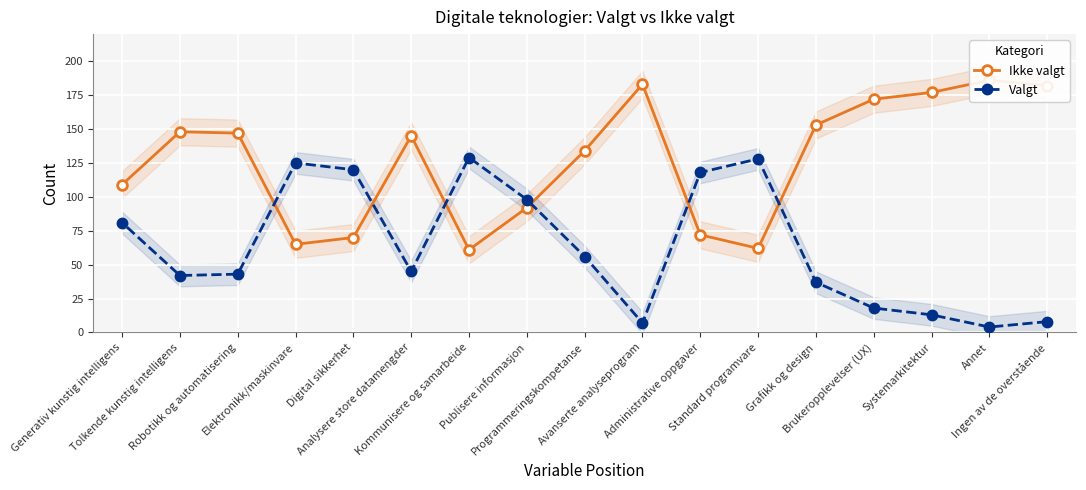

What is the total value across all series at Avanserte analyseprogram?

190